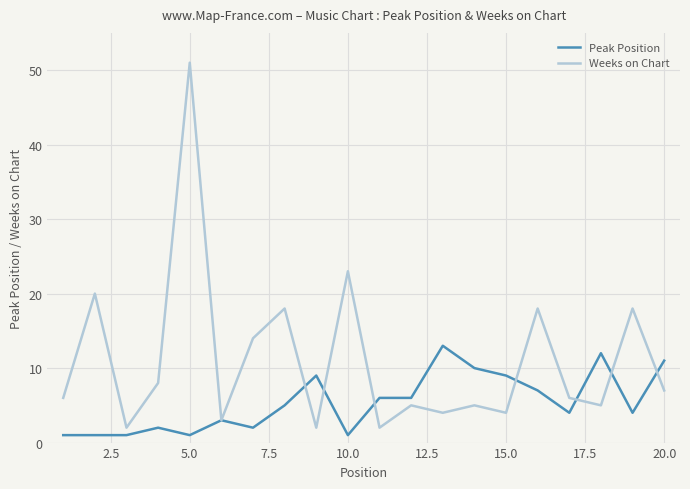

What is the difference between the maximum and second lowest values in the Peak Position series?

12